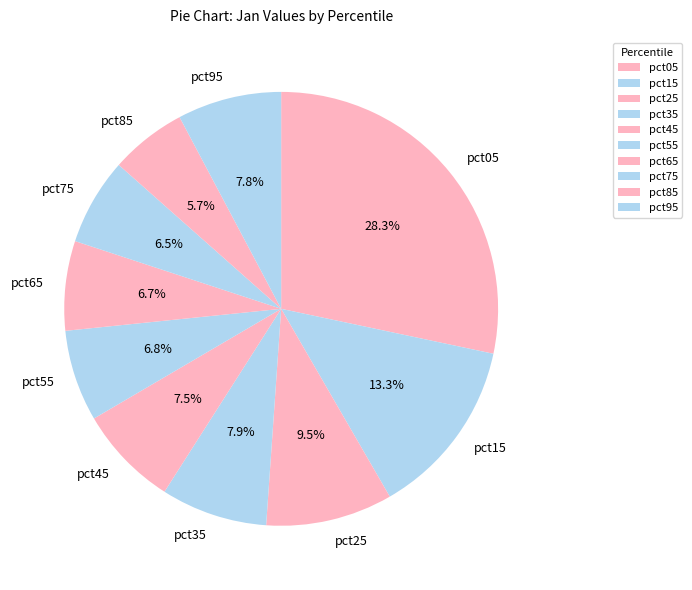

Which category has the biggest portion of the pie?

pct05